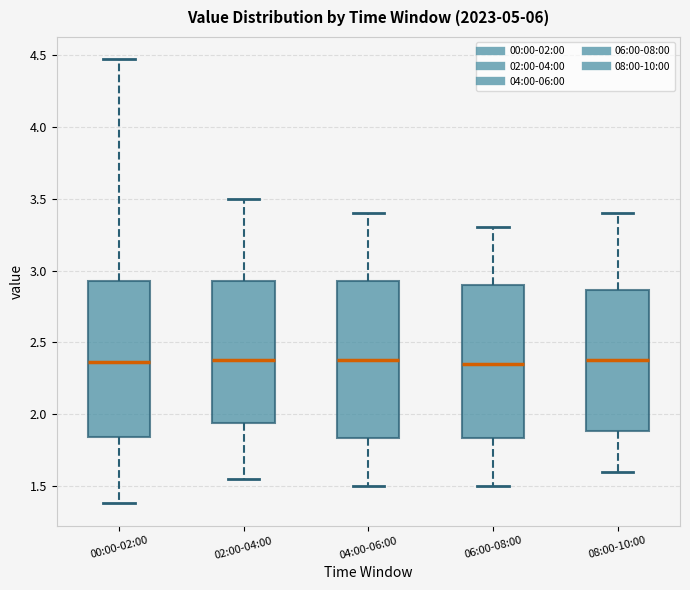

Reading left to right, read every box against the y-axis: the position of its median line, the range the box covers, and the ends of its whiskers. The values are not printed on the chart, so give them approximately, as read against the axis.

00:00-02:00: median 2.35, box 1.85 to 2.95, whiskers 1.40 to 4.45
02:00-04:00: median 2.40, box 1.95 to 2.95, whiskers 1.55 to 3.50
04:00-06:00: median 2.40, box 1.85 to 2.95, whiskers 1.50 to 3.40
06:00-08:00: median 2.35, box 1.85 to 2.90, whiskers 1.50 to 3.30
08:00-10:00: median 2.40, box 1.90 to 2.85, whiskers 1.60 to 3.40